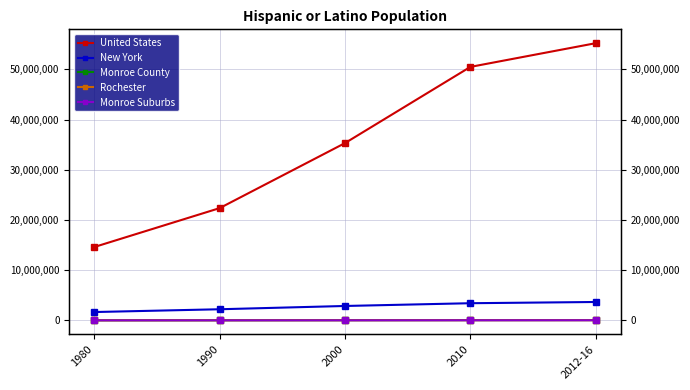

What is the average value of the United States series?

35589050